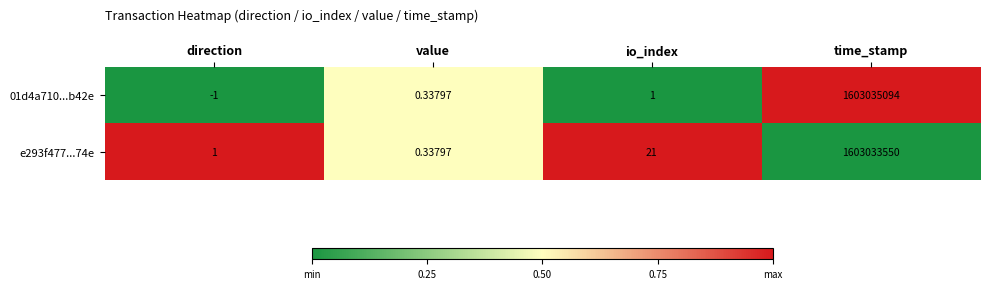

At which label is e293f477...74e closest to 801516775?

io_index